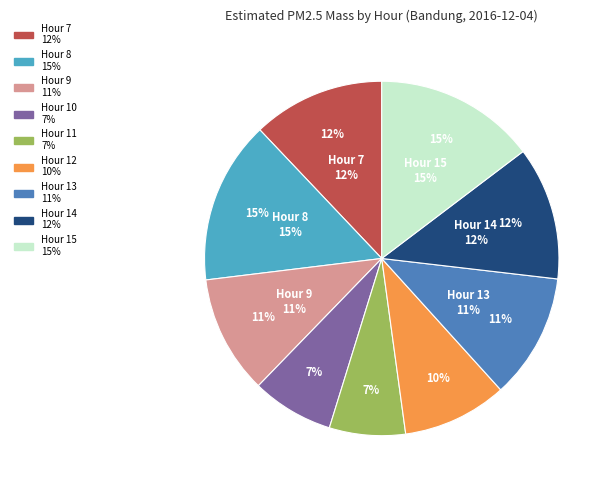

Rank the categories by value from lowest to highest.

Hour 11, Hour 10, Hour 12, Hour 9, Hour 13, Hour 7, Hour 14, Hour 15, Hour 8